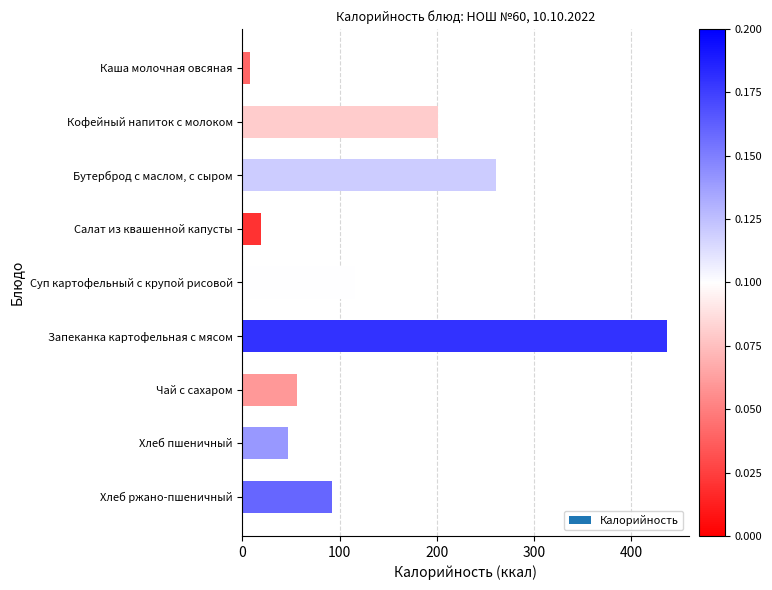

Which label corresponds to the largest value in the chart?

Запеканка картофельная с мясом